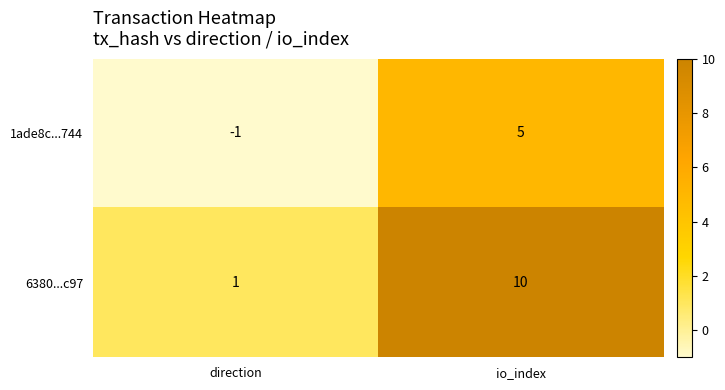

List the series in order of their overall mean, lowest first.

1ade8c...744, 6380...c97